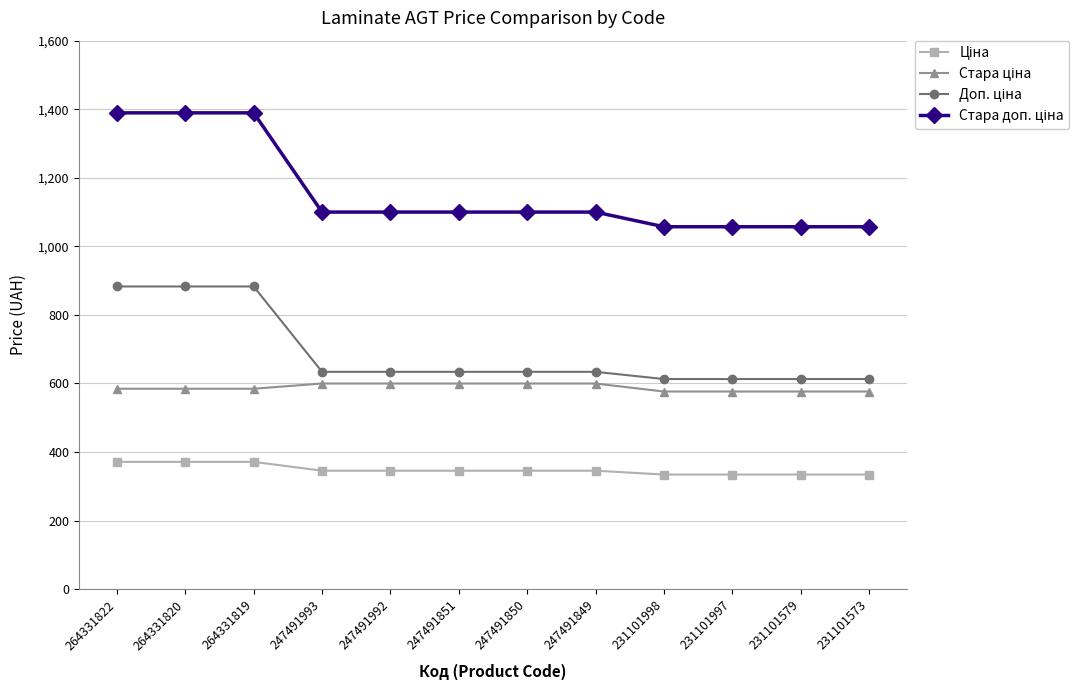

What is the total value across all series at 231101573?

2581.2